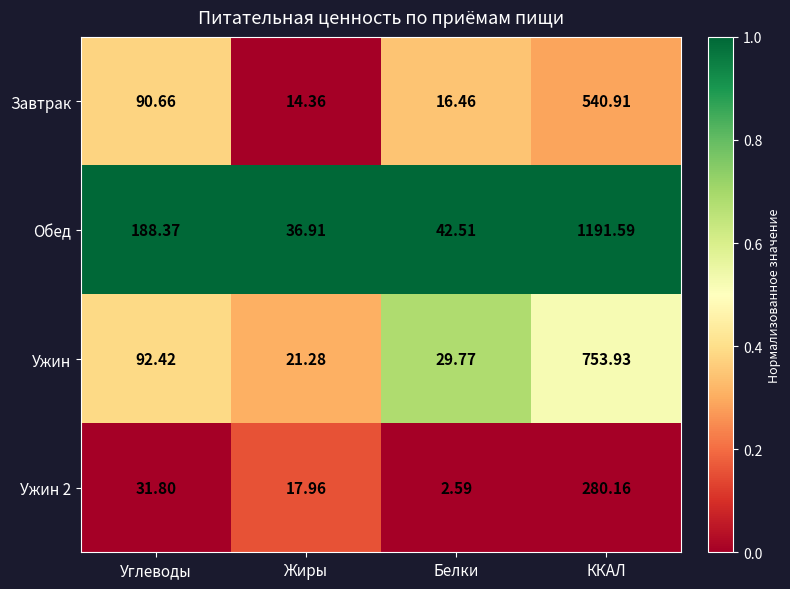

Rank the series by their maximum value, from lowest to highest.

Ужин 2, Завтрак, Ужин, Обед